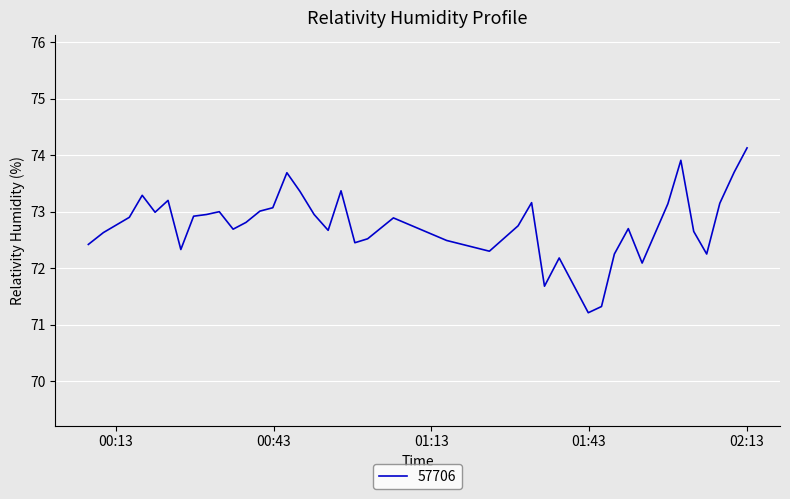

What is the difference between the maximum and minimum values?

2.9